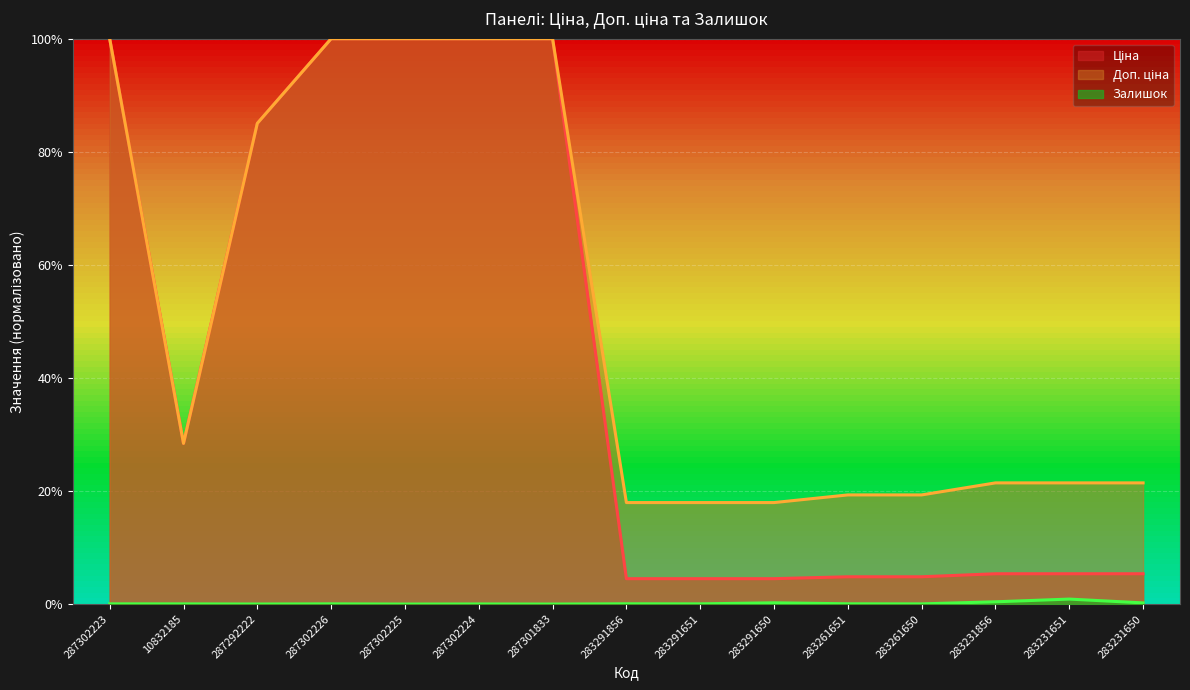

True or false: Ціна and Доп. ціна intersect in this chart.

False